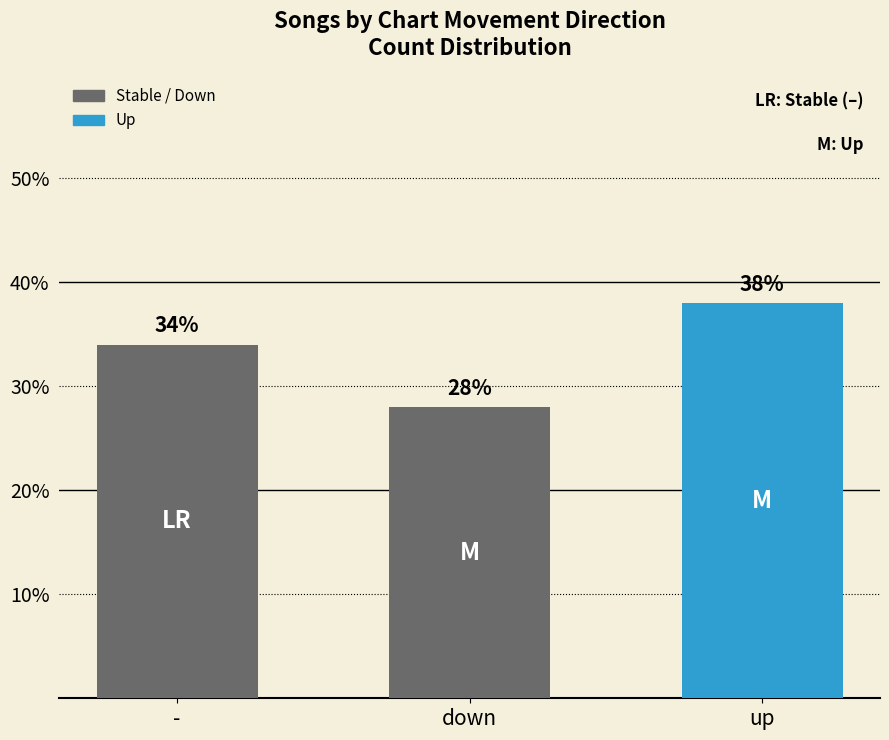

At which label is the value closest to 33?

-